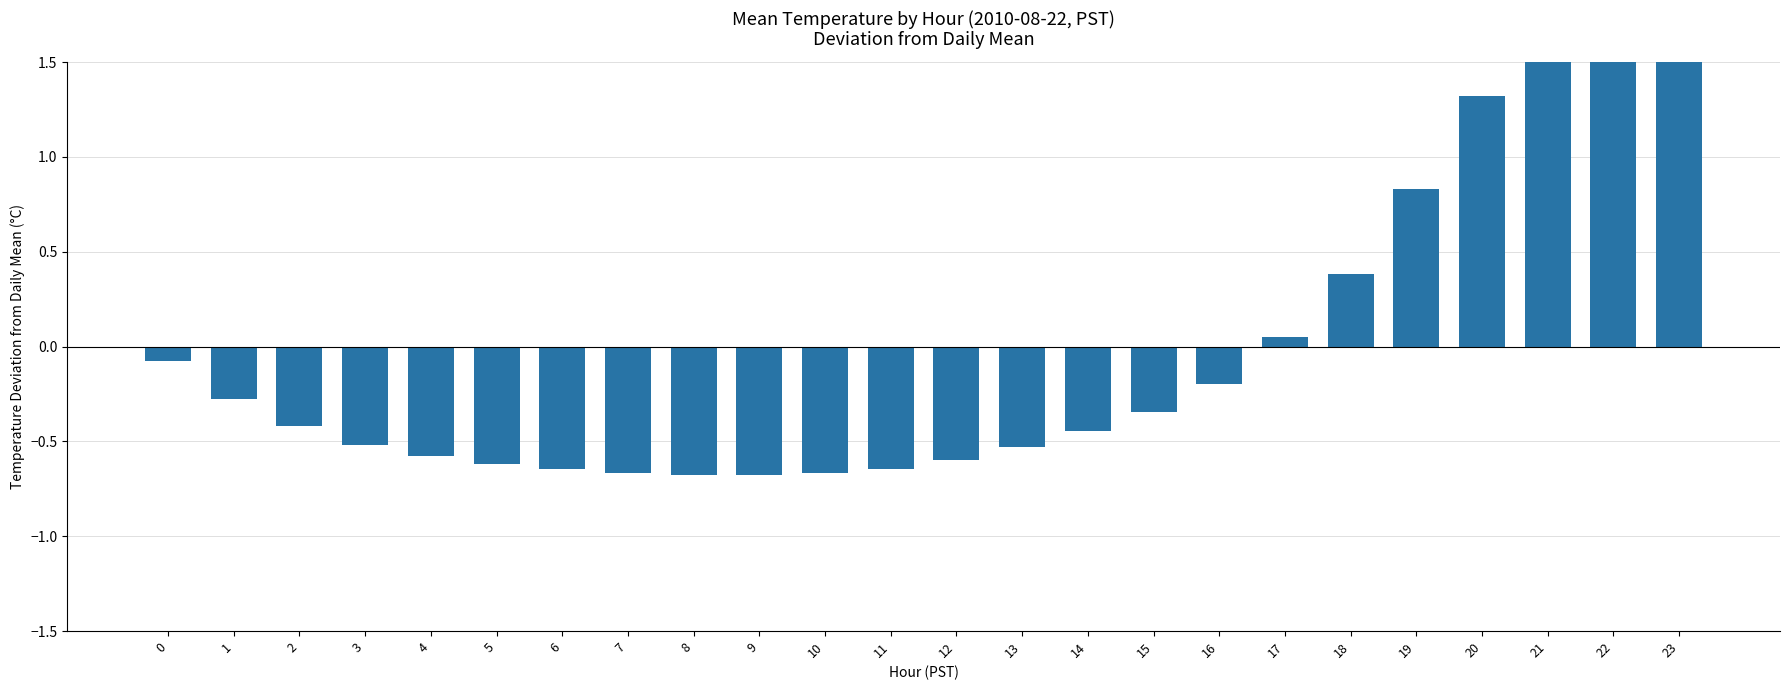

Reading left to right, what are all the values shown in this chart?

-0.1	-0.3	-0.4	-0.5	-0.6	-0.6	-0.6	-0.7	-0.7	-0.7	-0.7	-0.6	-0.6	-0.5	-0.4	-0.3	-0.2	0.1	0.4	0.8	1.3	1.8	2.2	2.1